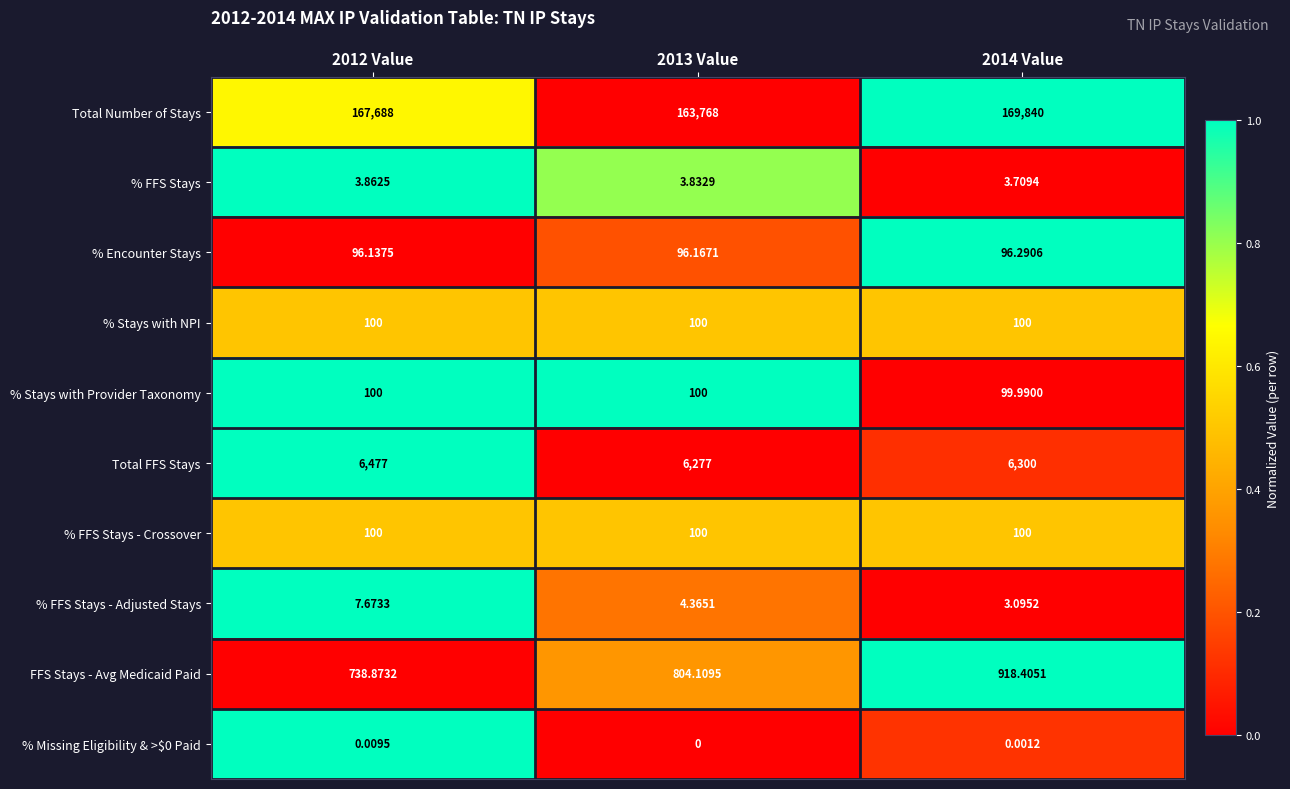

Which series changed the most between 2013 Value and 2014 Value?

Total Number of Stays